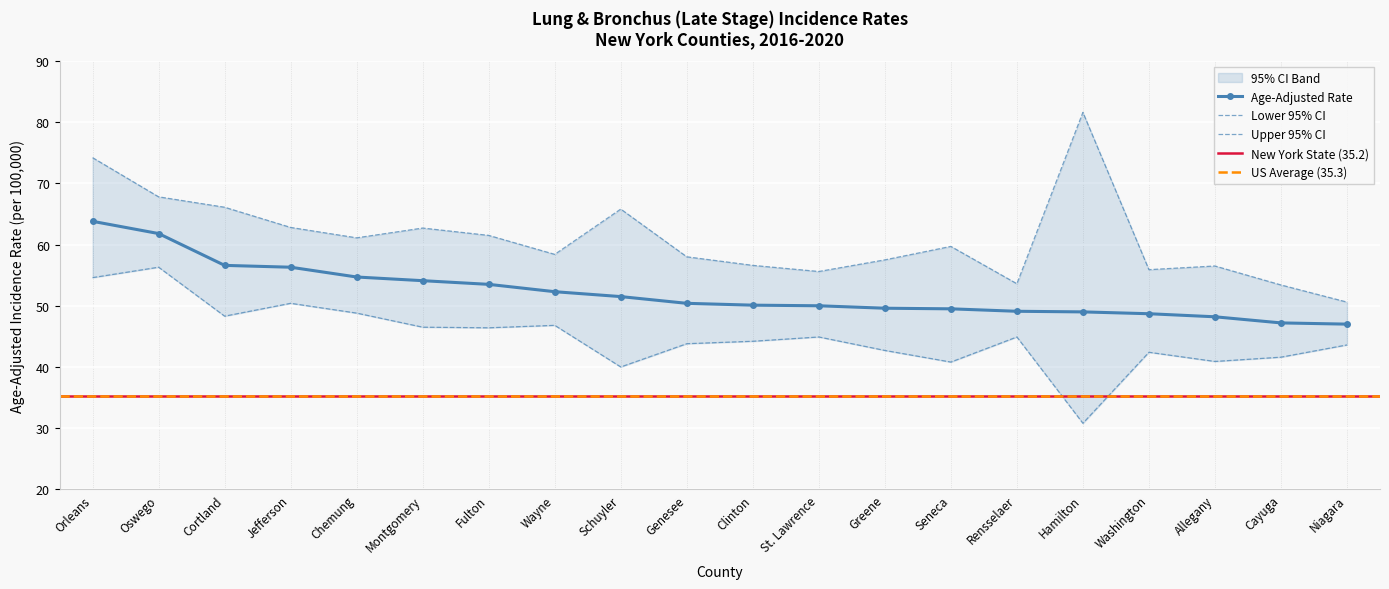

What is the label of the 2nd point from the right?

Cayuga